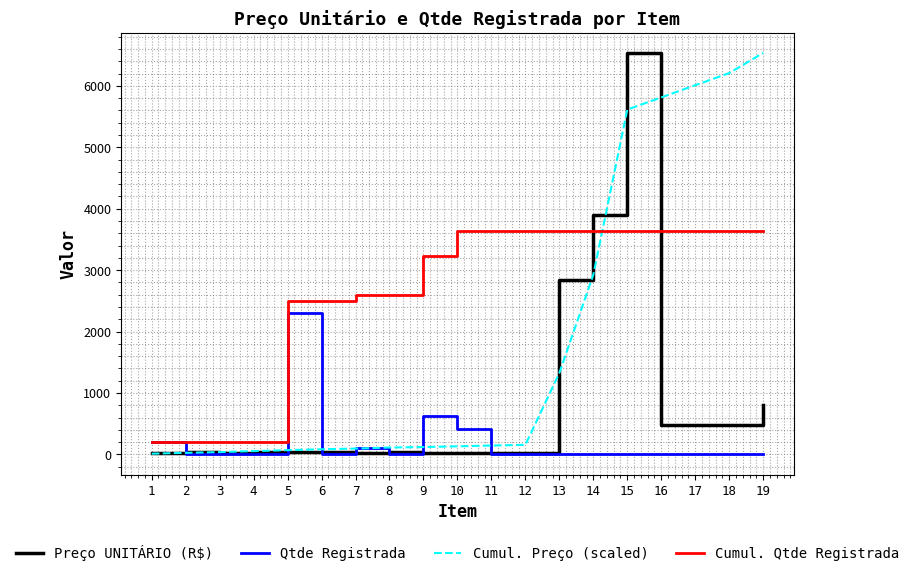

Between 10 and 14, which series saw the biggest shift?

Preço UNITÁRIO (R$)